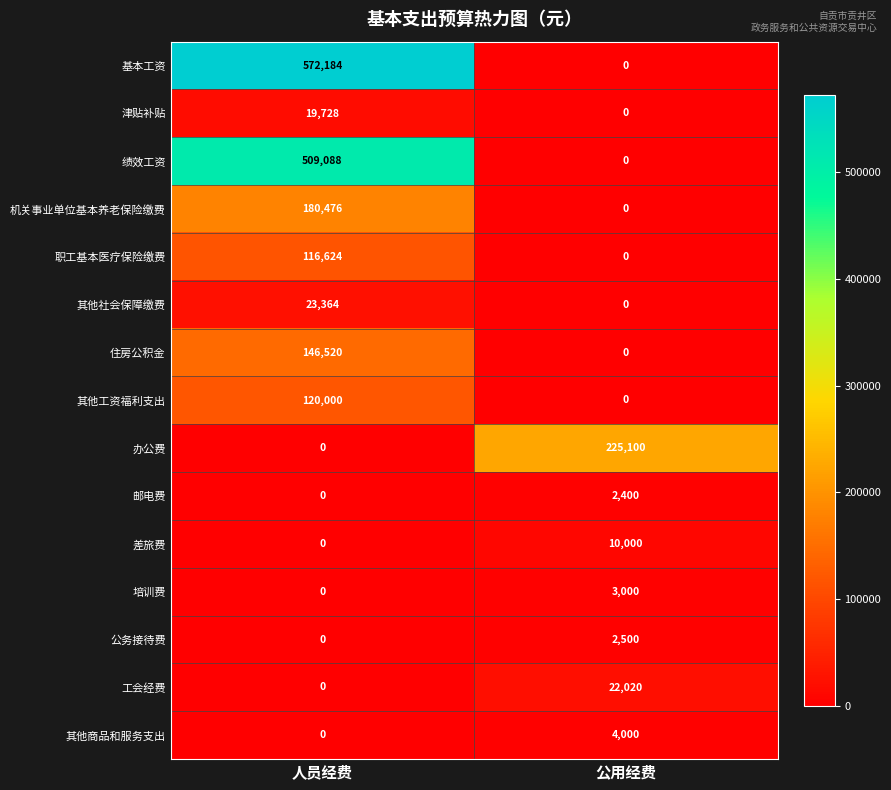

The value of 机关事业单位基本养老保险缴费 at 公用经费 is 80823. True or false?

False